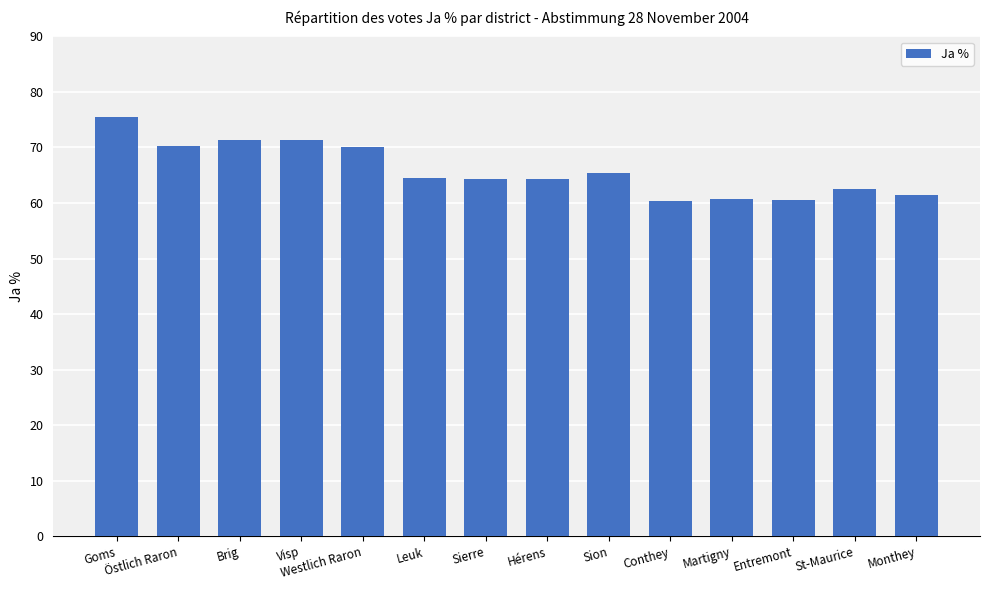

What is the label of the 13th bar from the left?

St-Maurice